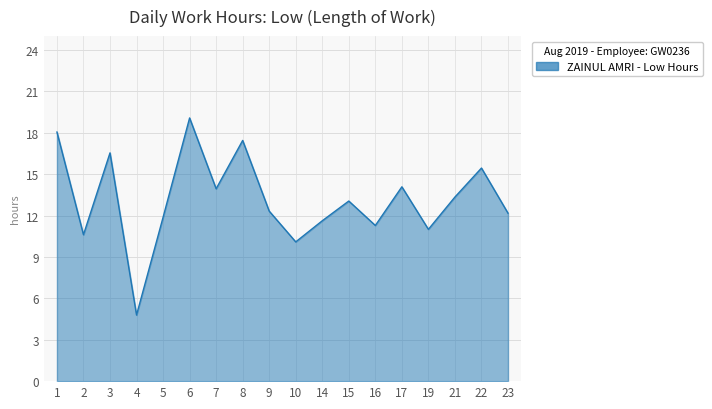

What is the difference between the maximum and minimum values?

14.3